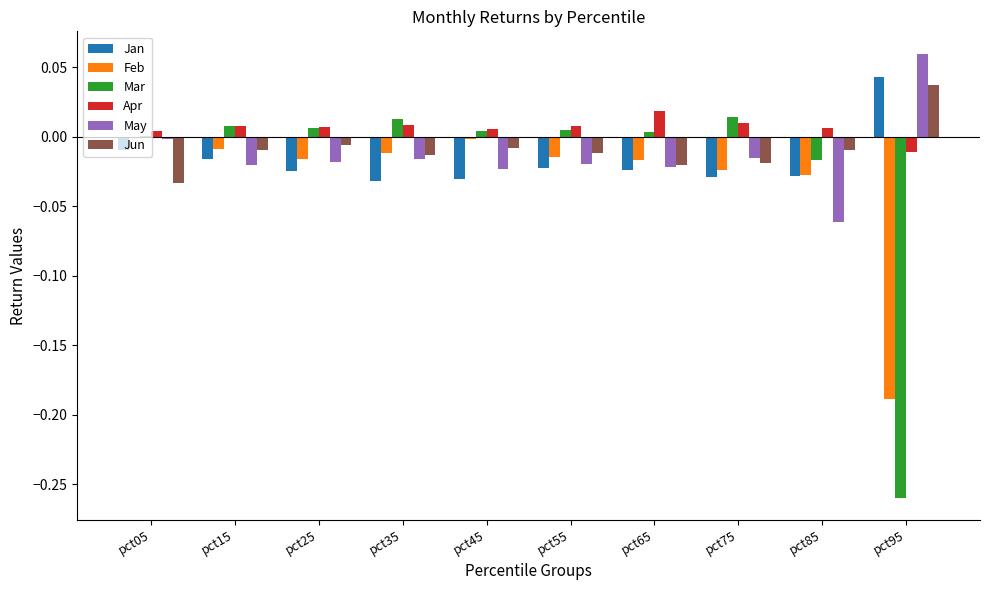

Which series has the largest total across all categories?

Apr